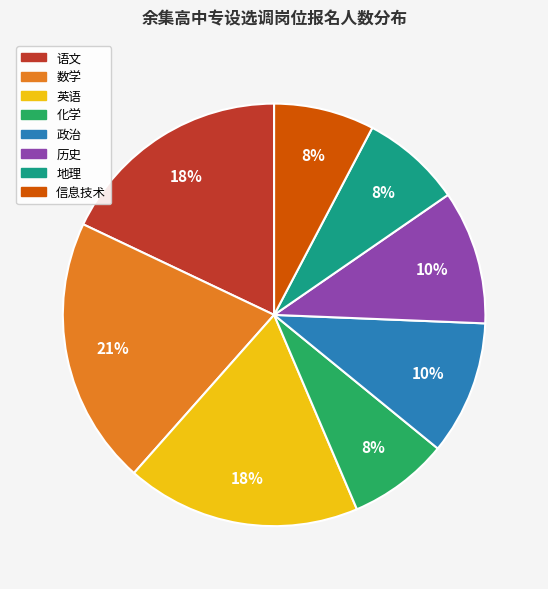

Combined, do 语文 and 化学 account for over 50%?

No